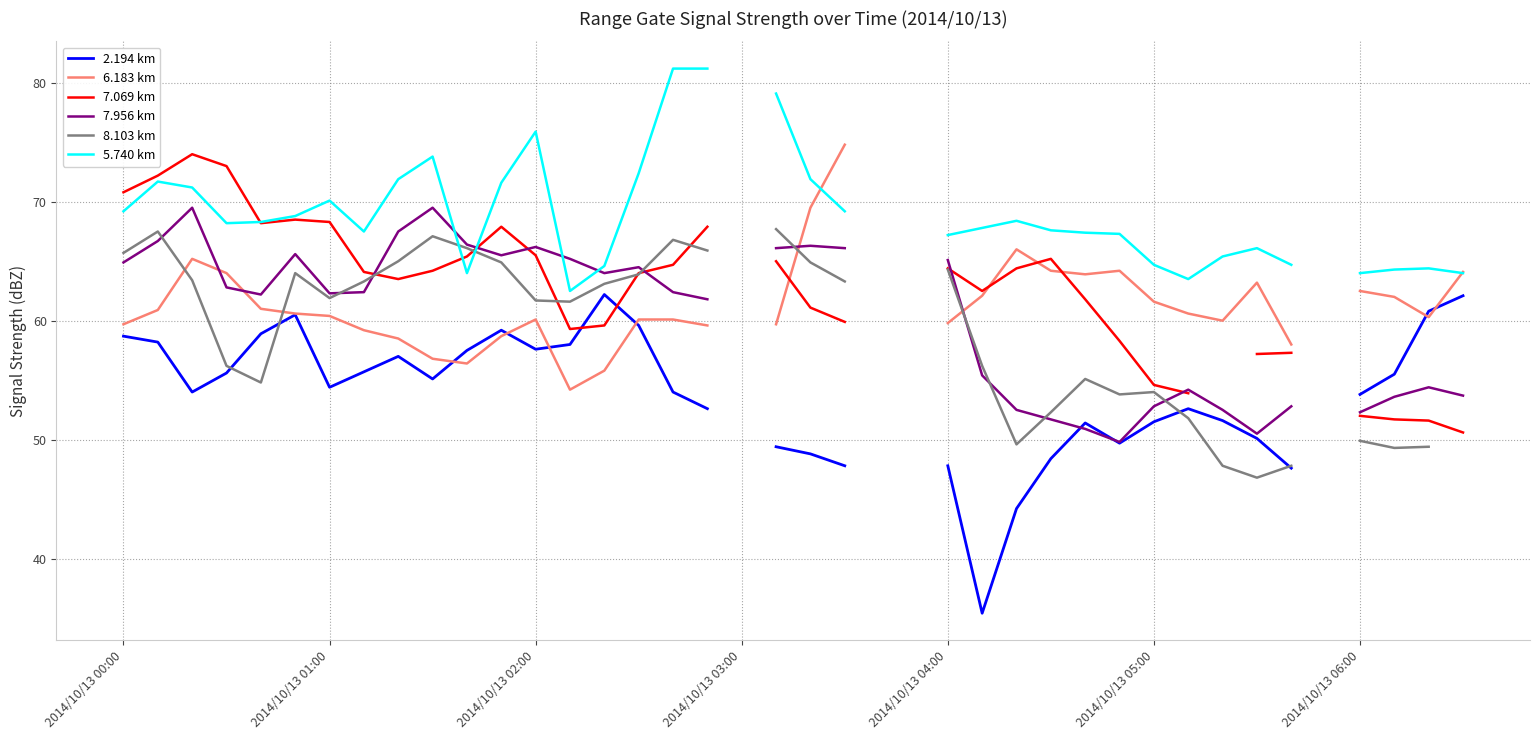

How many data points in 5.740 km are less than 68?

18